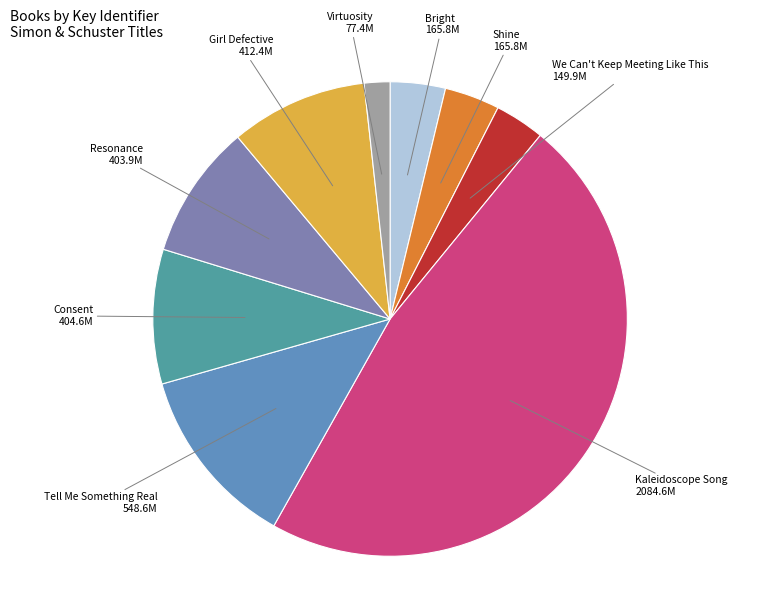

True or false: Girl Defective accounts for 24% of the total.

False